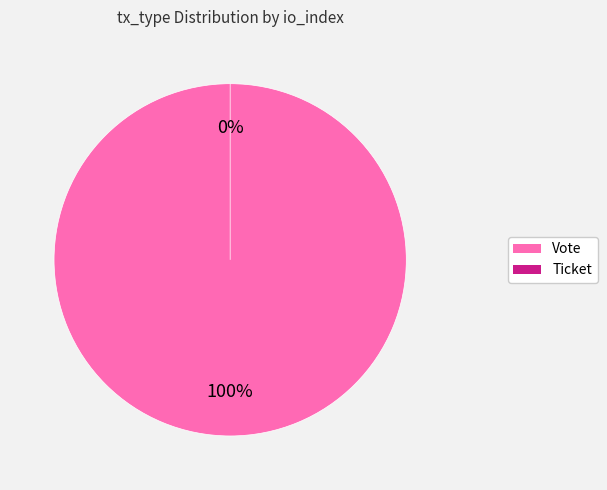

How many segments does this pie chart have?

2